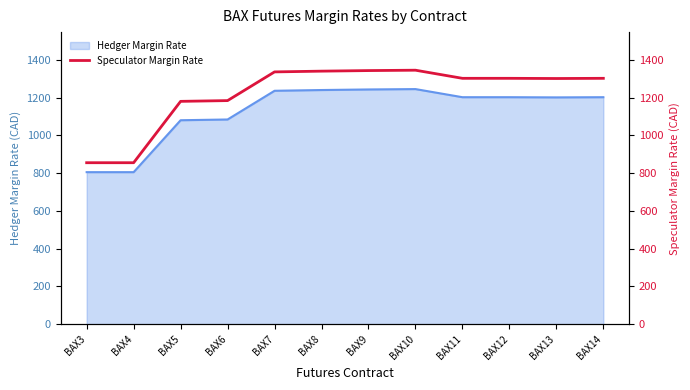

Rank the categories by value from highest to lowest.

BAX10, BAX9, BAX8, BAX7, BAX11, BAX12, BAX14, BAX13, BAX6, BAX5, BAX3, BAX4